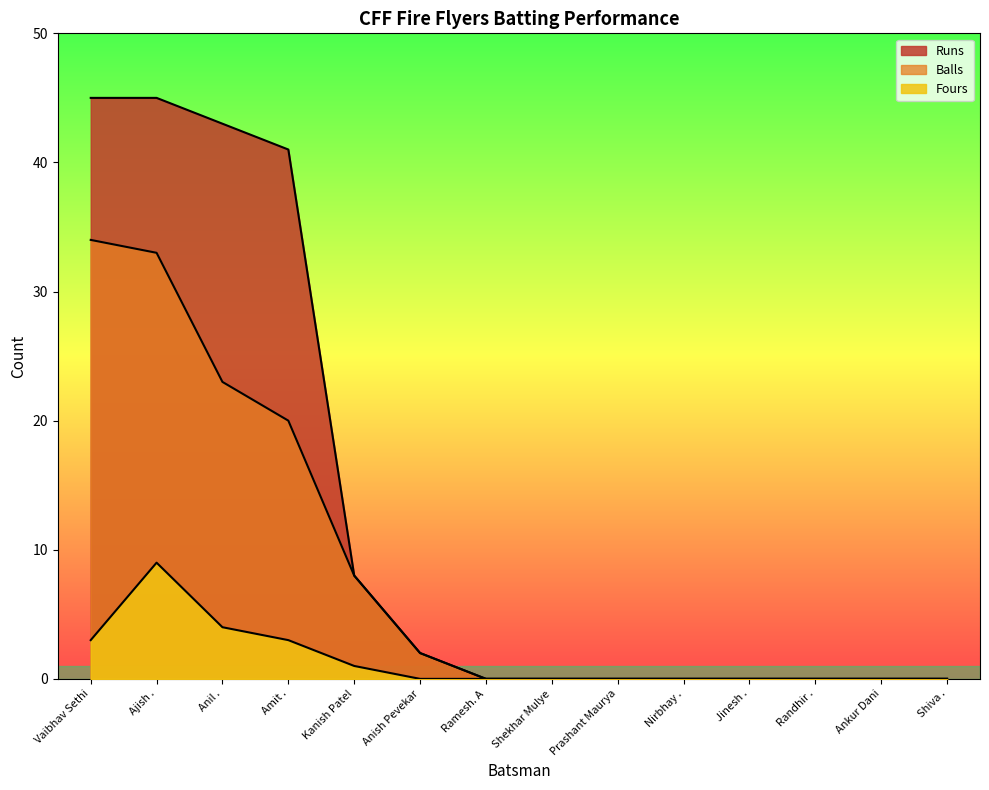

How many lines are shown in the chart?

3